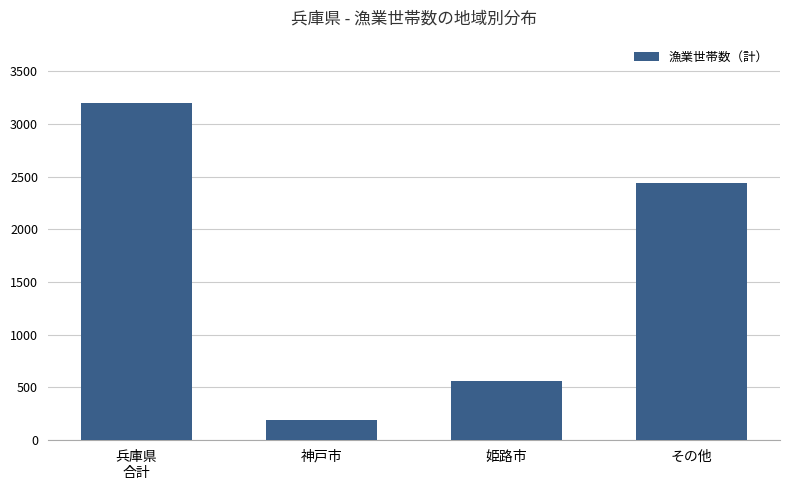

Reading left to right, extract all data points from this chart.

3195	192	565	2438